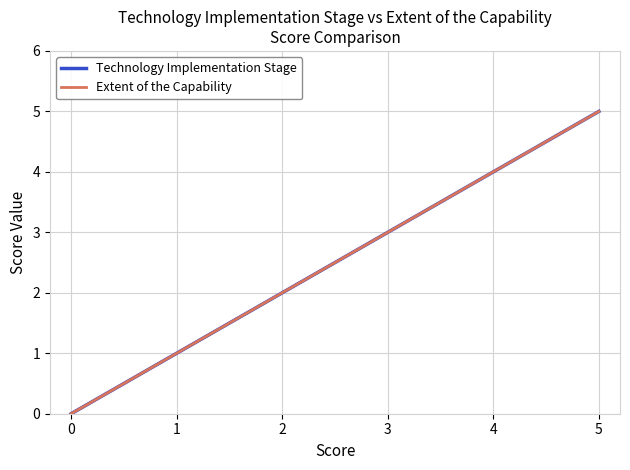

Does the chart display data point markers on the line(s)?

No